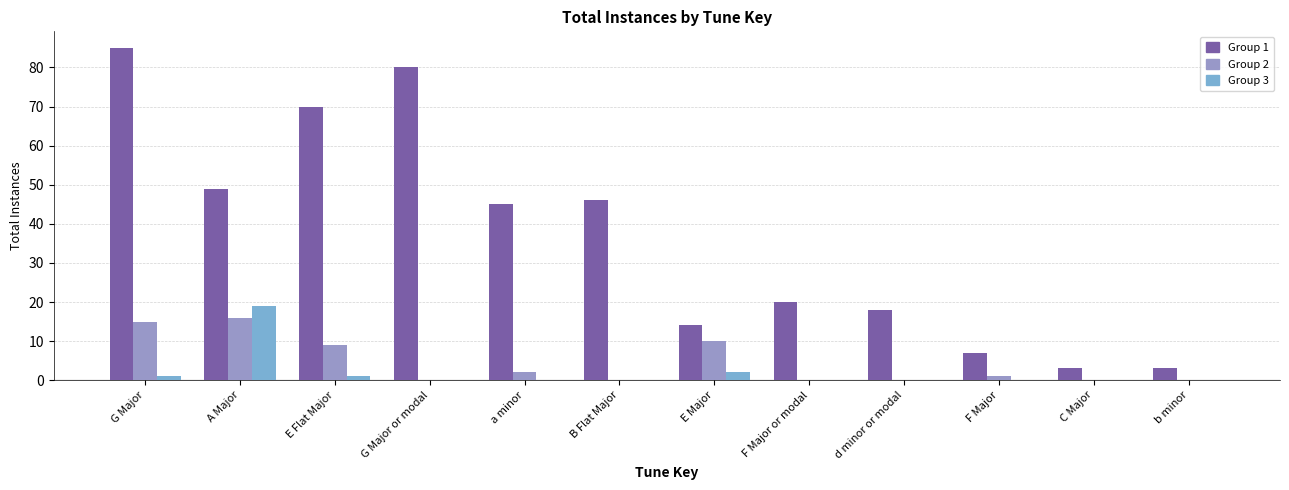

Which series has the largest total across all categories?

Group 1